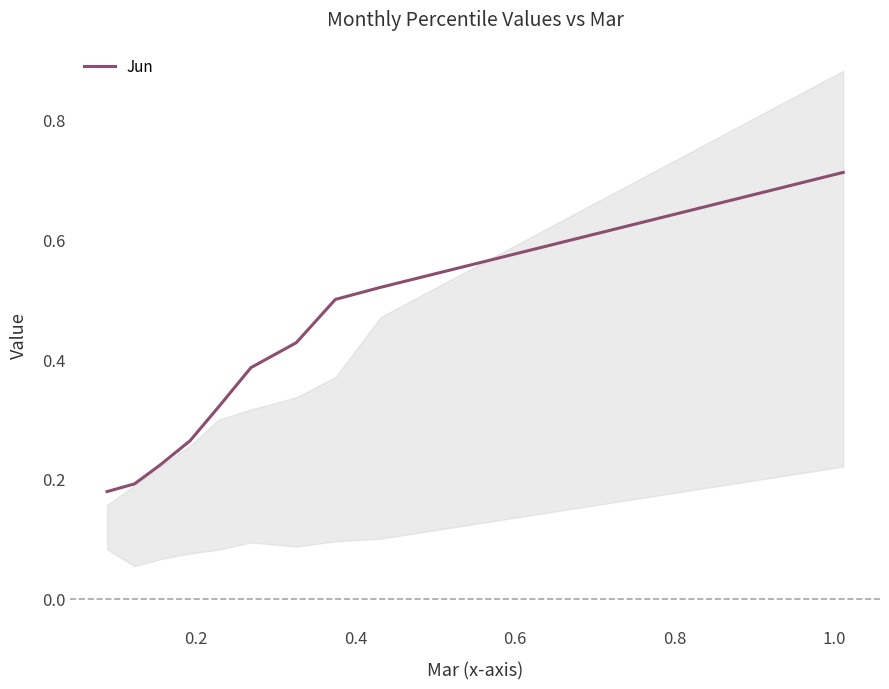

What is the difference between the maximum and second lowest values?

0.5